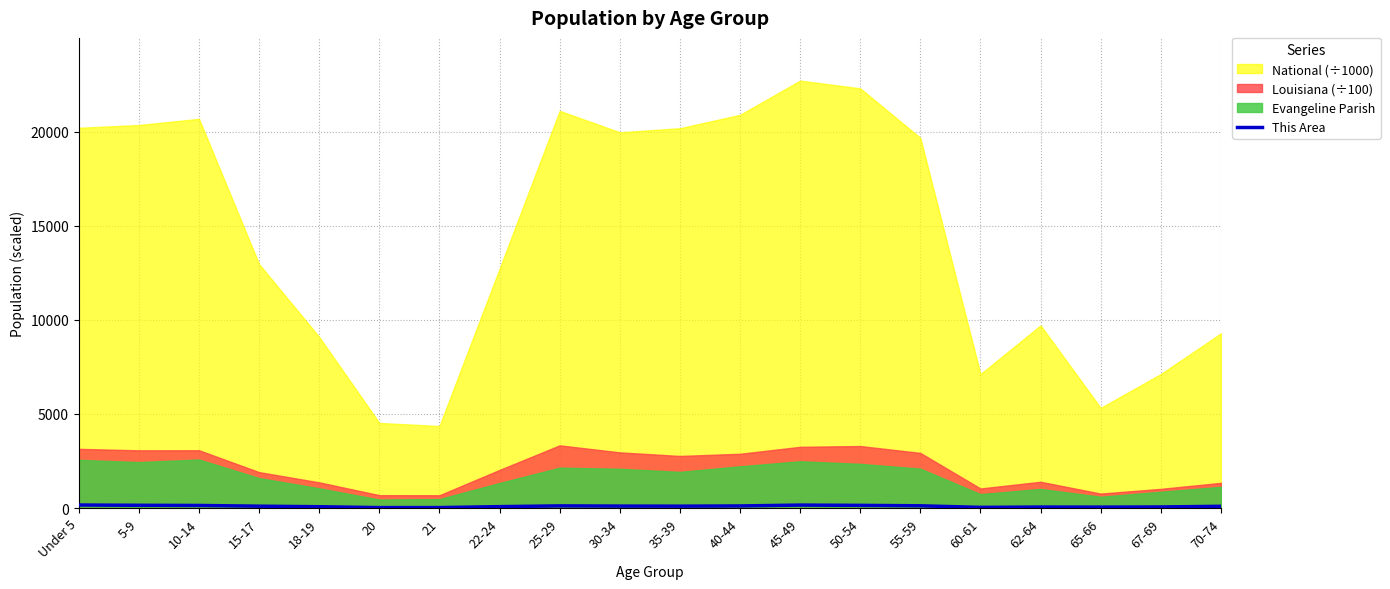

What is the difference between the second highest and minimum values?

134